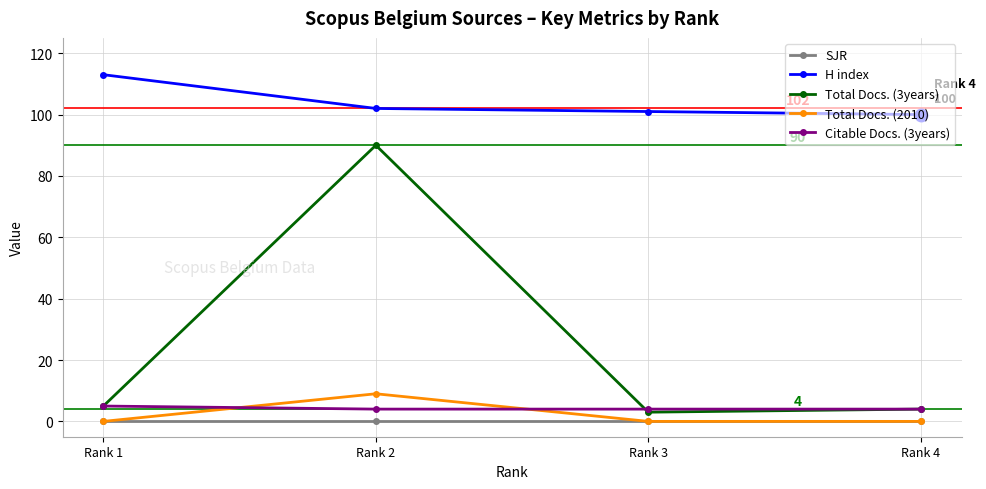

Is the value of Total Docs. (3years) at Rank 3 greater than the value of SJR at Rank 3?

Yes